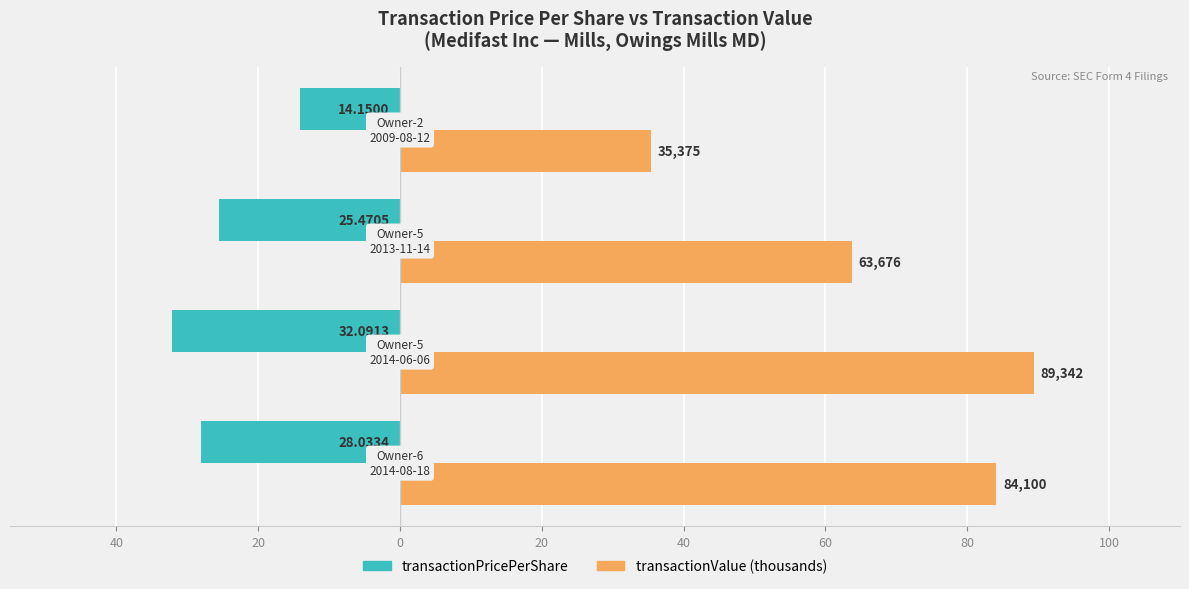

What is the maximum value shown in the chart?

89.3